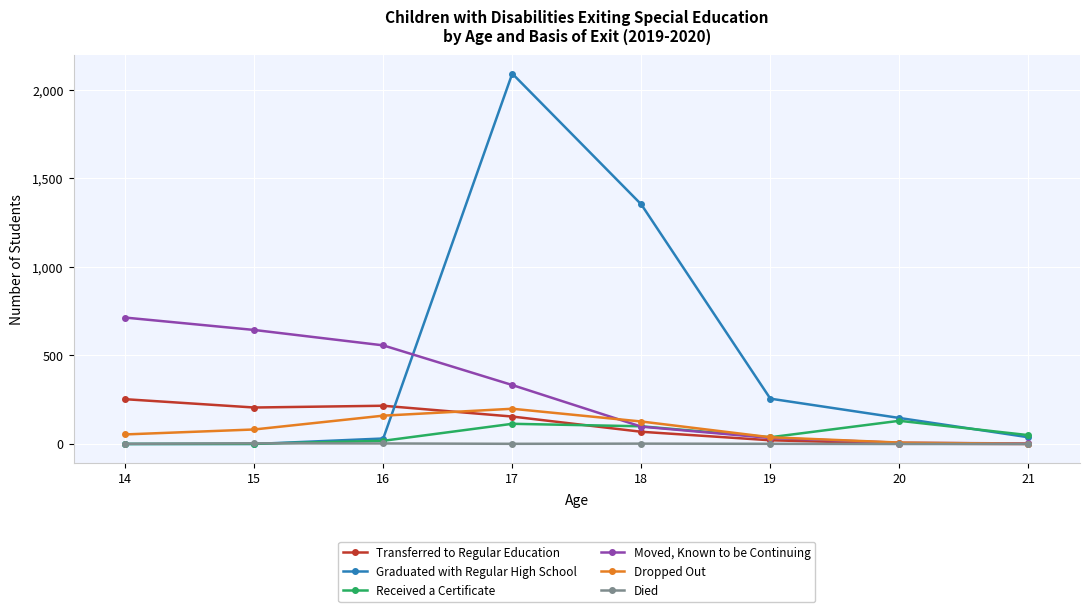

In Dropped Out, how many points are higher than both neighbors (excluding endpoints)?

1